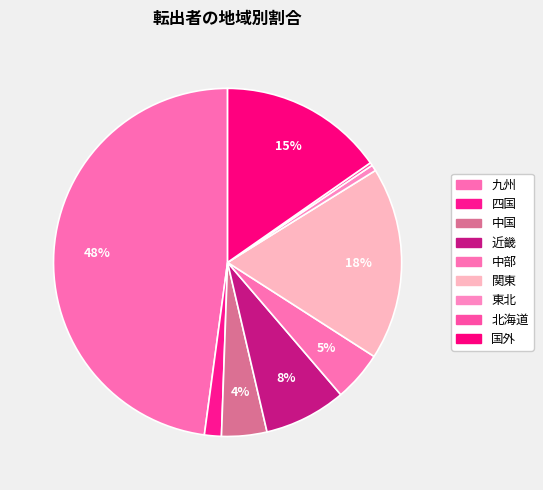

Does 近畿 account for over 50% of the chart?

No